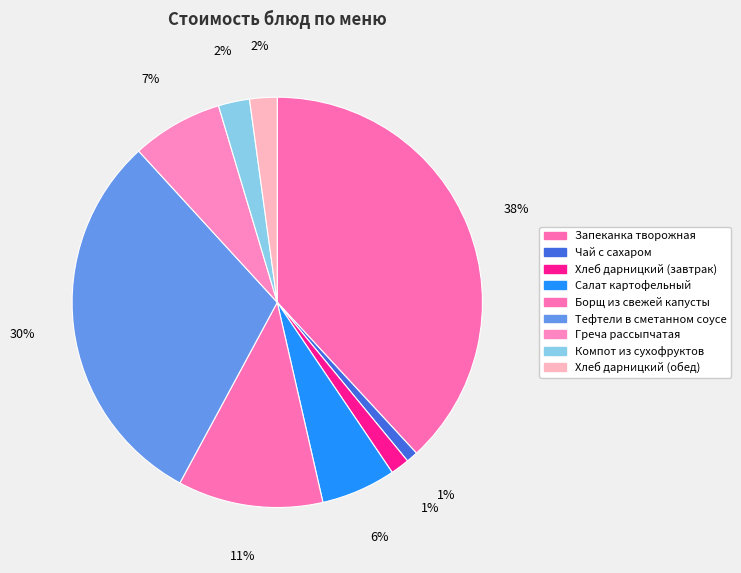

Is there any slice that represents more than half of the pie?

No